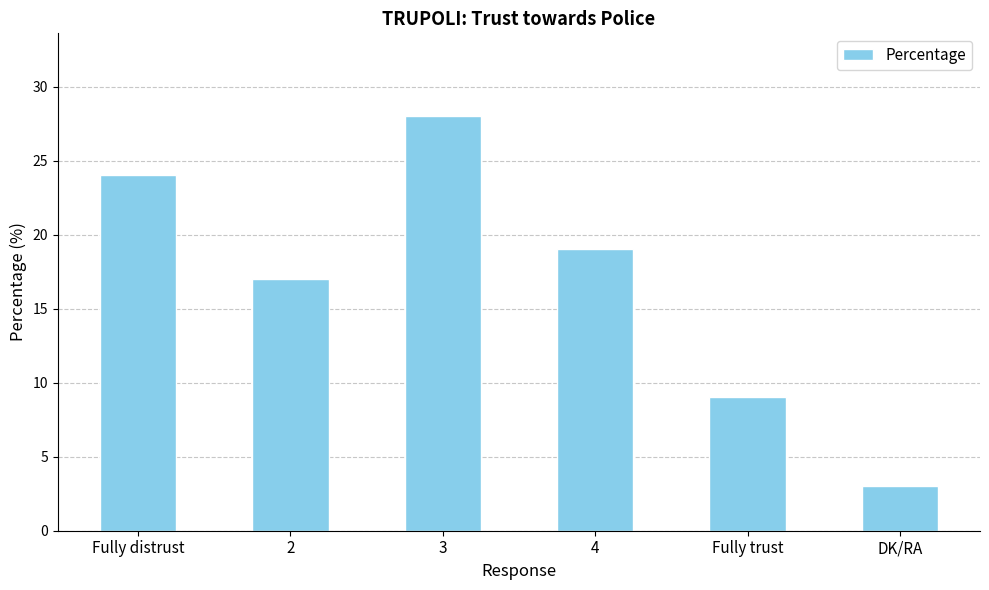

How many values are below 19?

3